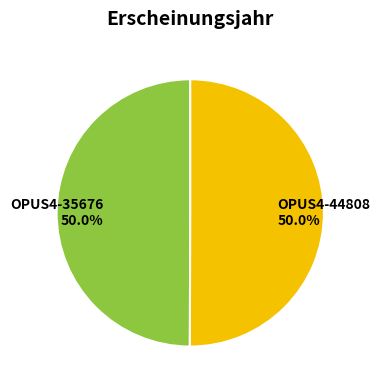

Count the number of slices in the pie.

2